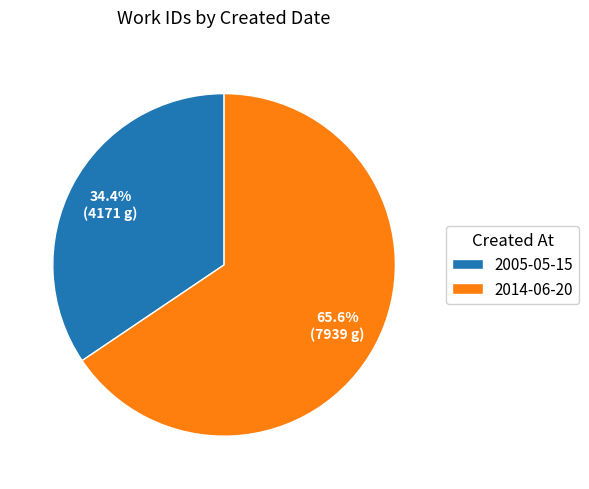

To the nearest percent, what percentage of the pie is 2014-06-20?

66%